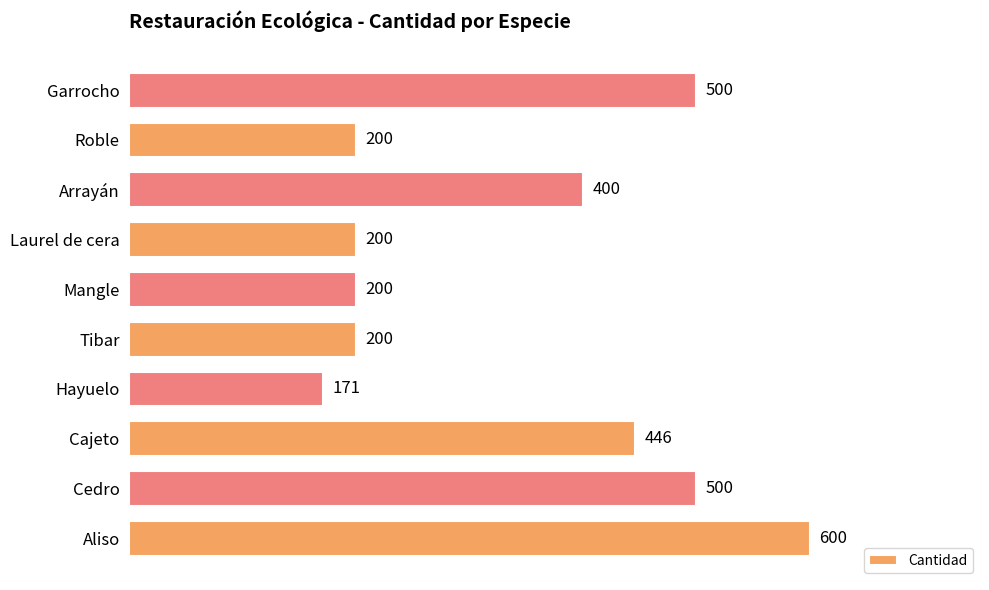

Which label corresponds to the smallest value in the chart?

Hayuelo